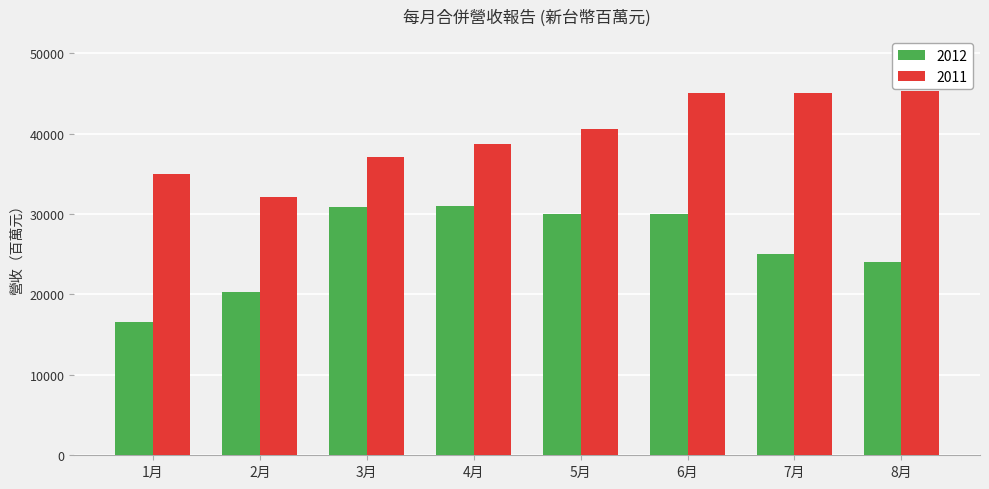

What is the minimum value for 2011?

32106.0